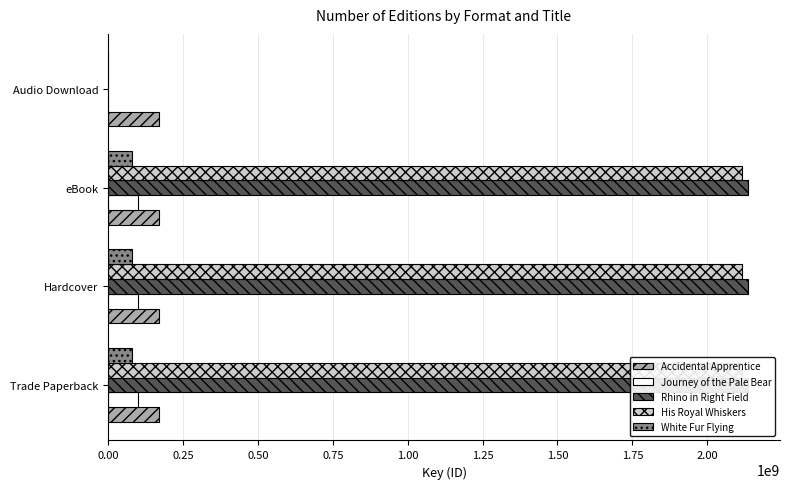

What is the sum of the Journey of the Pale Bear values at Hardcover and Trade Paperback?

201326452.0